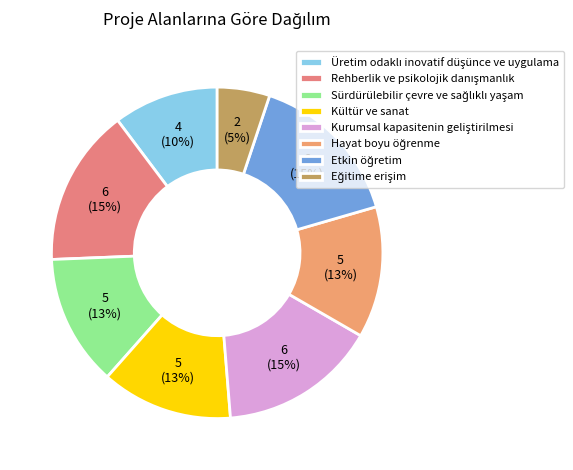

Rank the categories by value from highest to lowest.

Rehberlik ve psikolojik danışmanlık, Kurumsal kapasitenin geliştirilmesi, Etkin öğretim, Sürdürülebilir çevre ve sağlıklı yaşam, Kültür ve sanat, Hayat boyu öğrenme, Üretim odaklı inovatif düşünce ve uygulama, Eğitime erişim